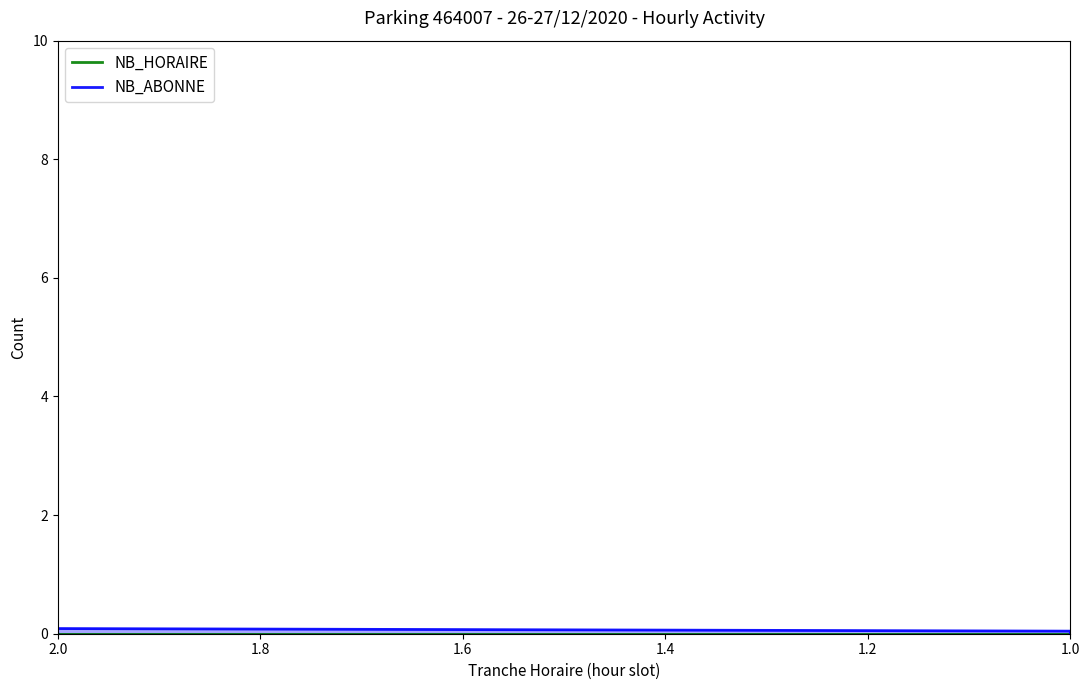

How many positive values does the NB_HORAIRE series have?

7